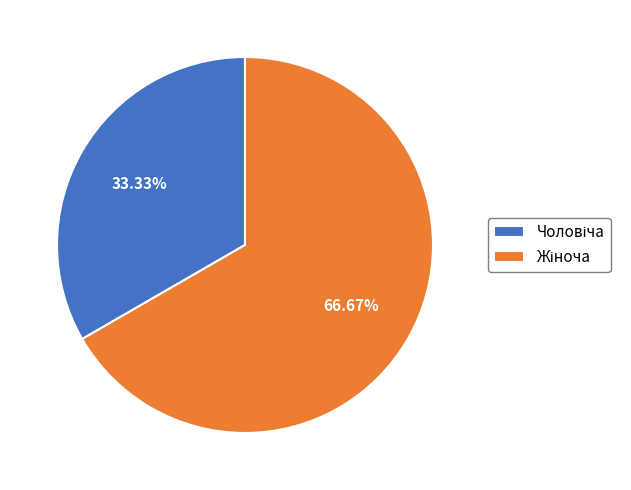

Is there any slice that represents more than half of the pie?

Yes